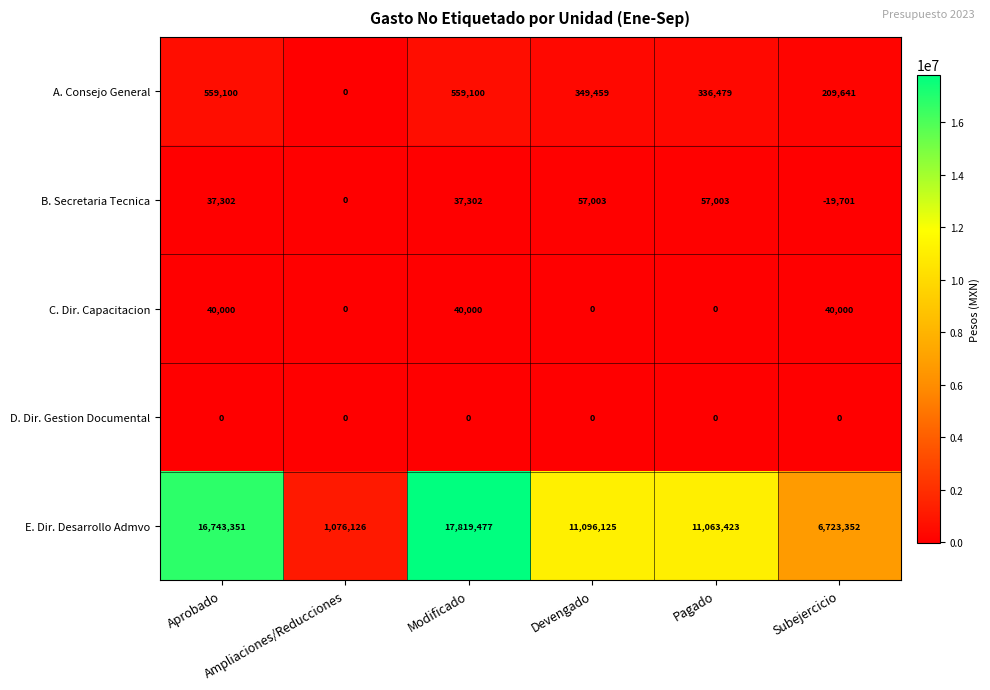

What is the smallest value displayed?

-19701